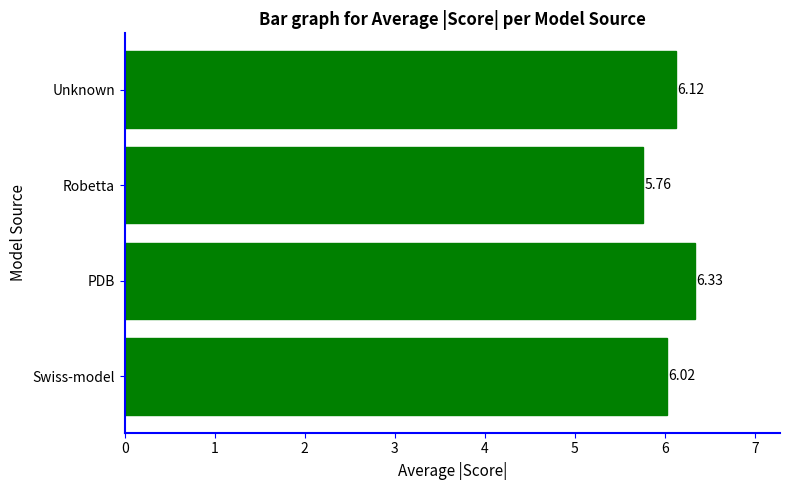

Which label corresponds to the smallest value in the chart?

Robetta